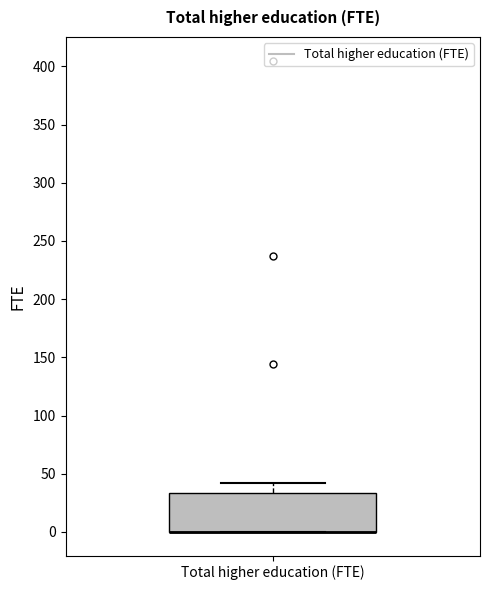

Transcribe this box plot: give where the median line is, the range the box spans, and where the two whiskers end, as read against the y-axis. The values are not printed on the chart, so give them approximately, as read against the axis.

median 0 (drawn on the box's lower edge), box 0 to 35, whiskers 0 to 40